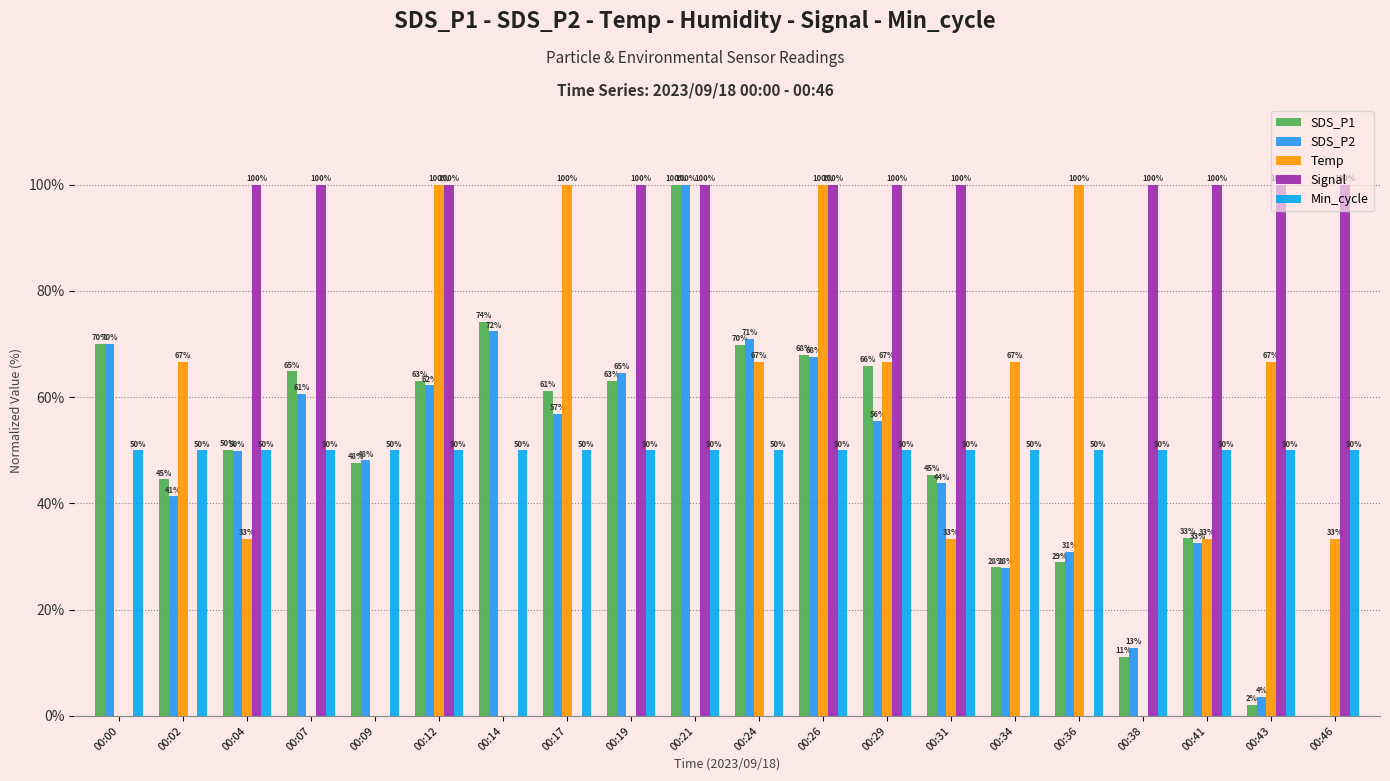

How many values in the SDS_P1 series exceed 61?

10